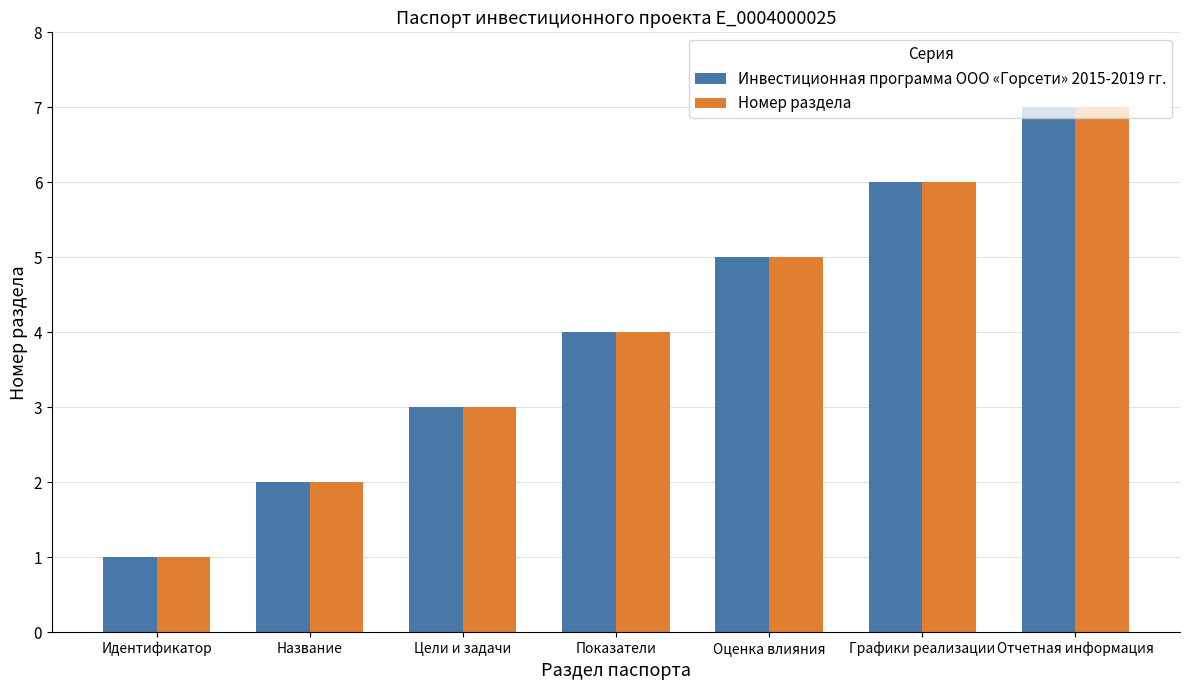

What is the sum of the Номер раздела values at Идентификатор and Графики реализации?

7